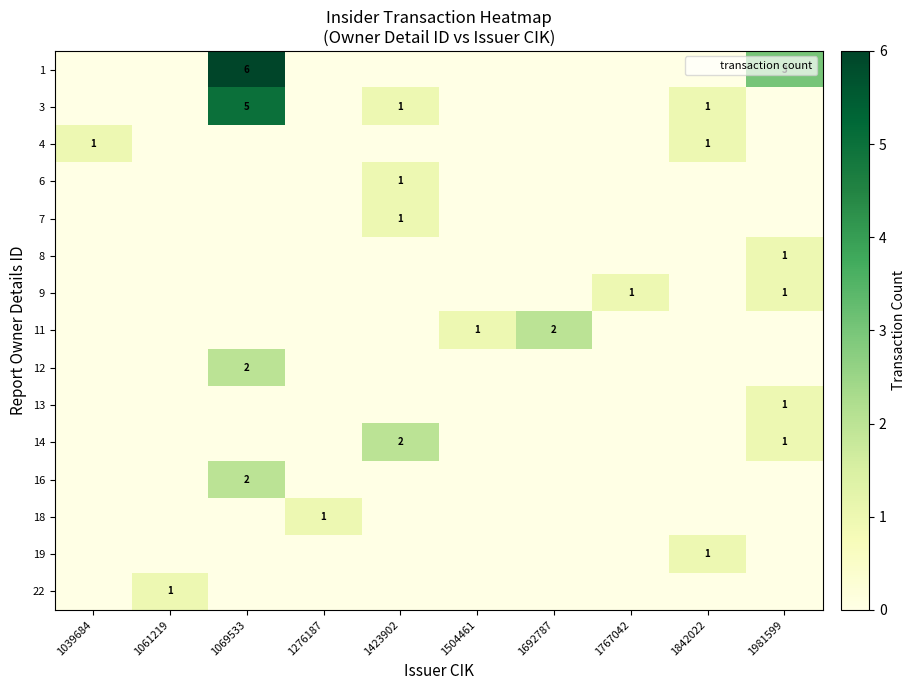

The 14 series shows 1 at 1981599. True or false?

True